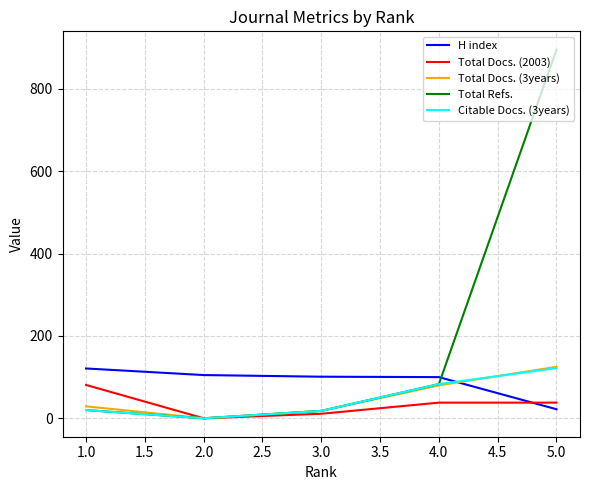

What is the highest value of the H index series?

121